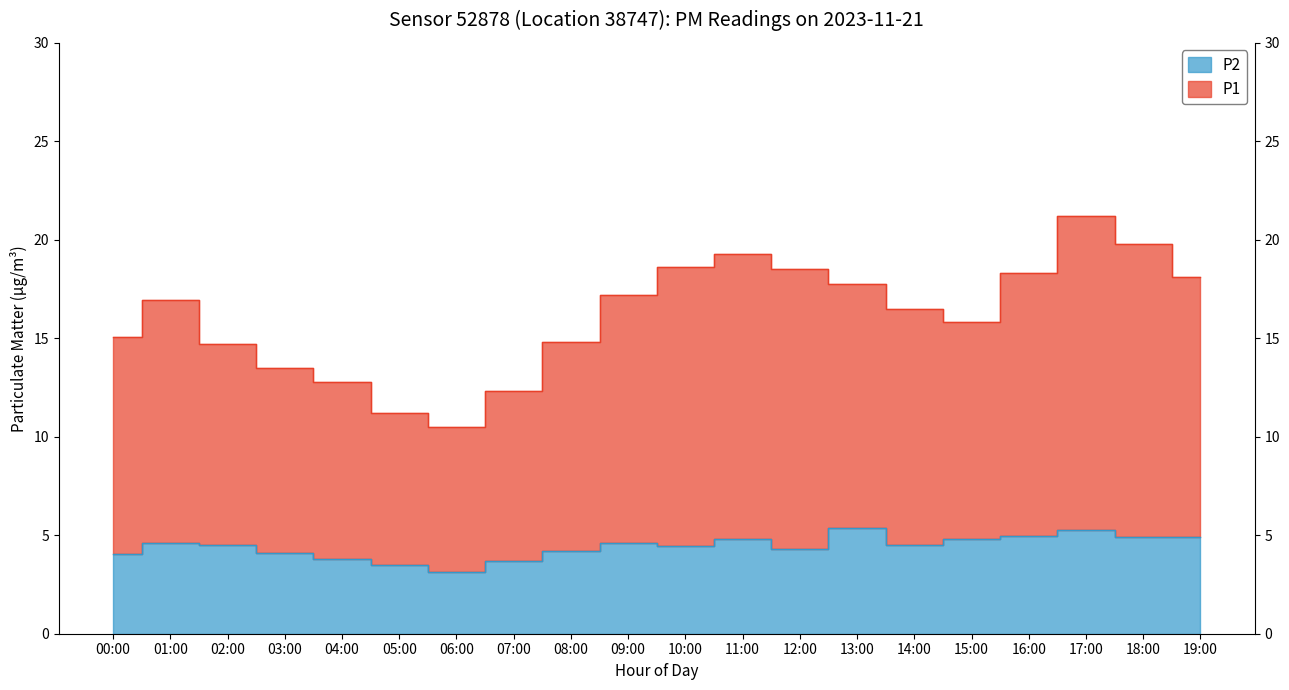

Where is P1 nearest to the value 15?

00:00